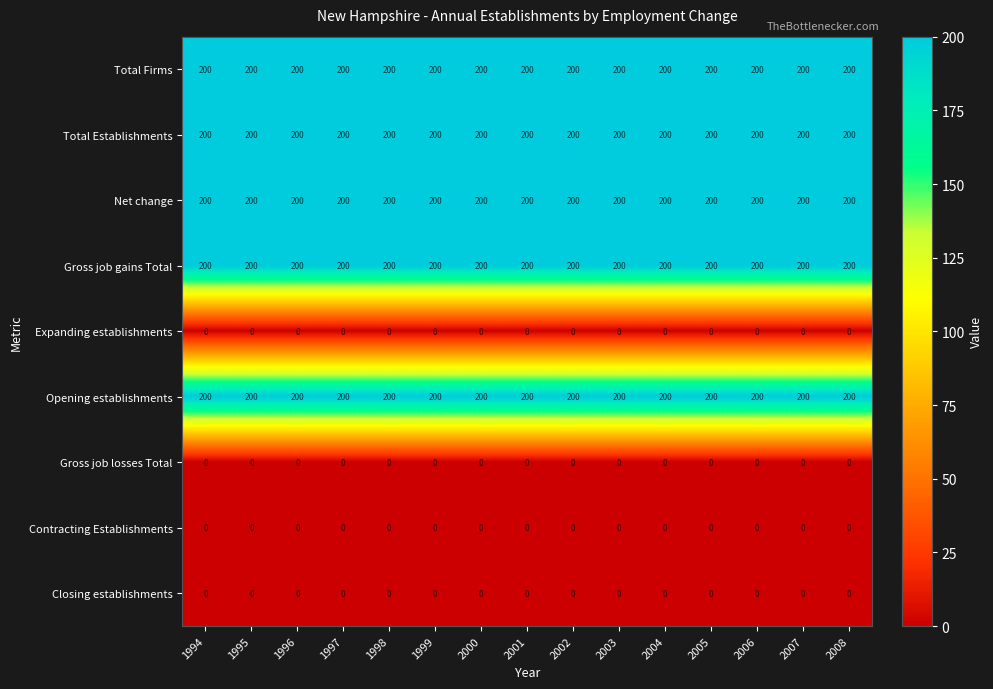

What is the spread (max minus min) of values at 1998?

200